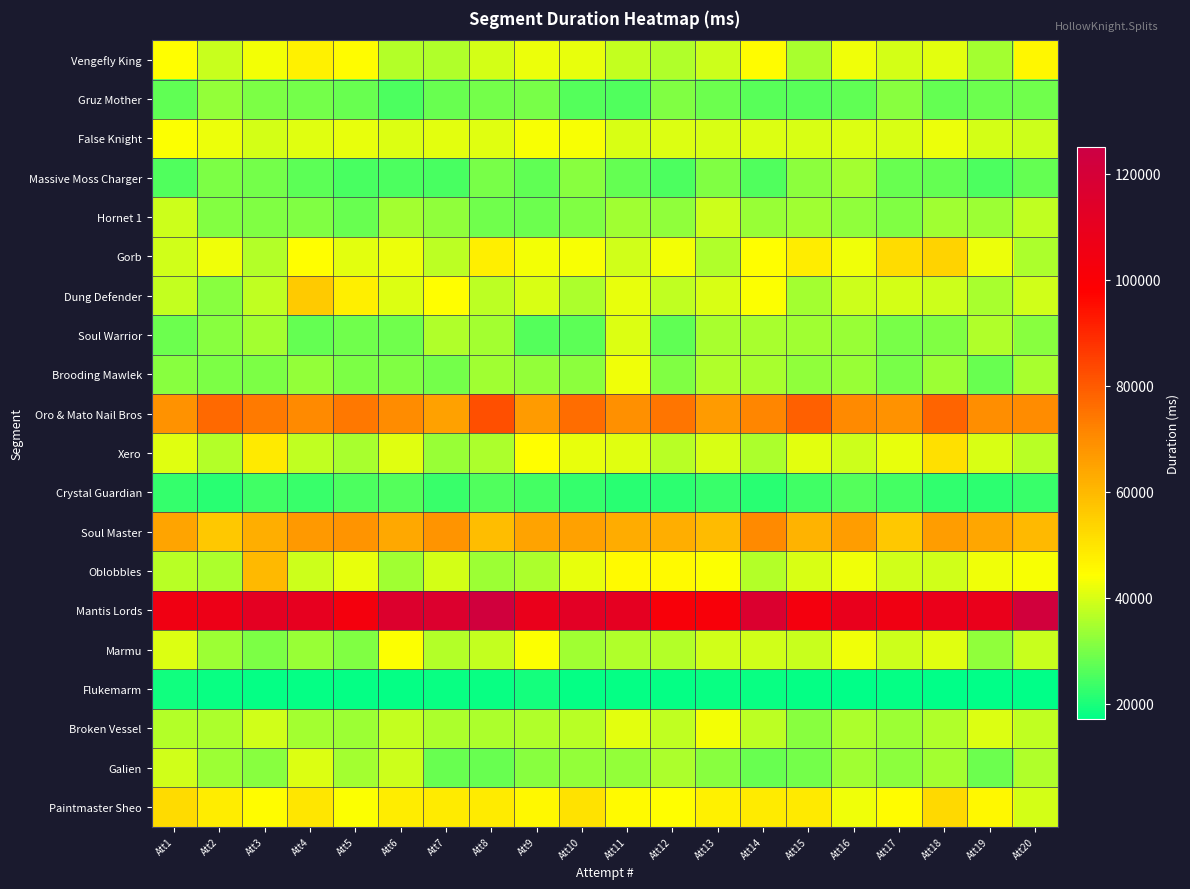

Which series has the largest total across all categories?

Mantis Lords